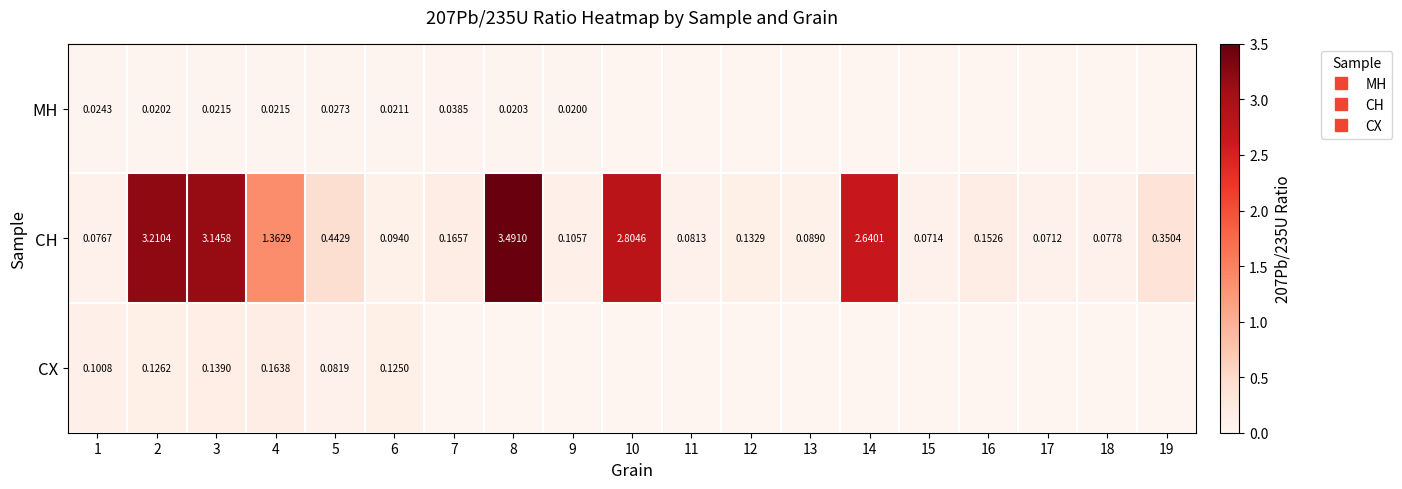

Which series changed the most between 3 and 8?

CH